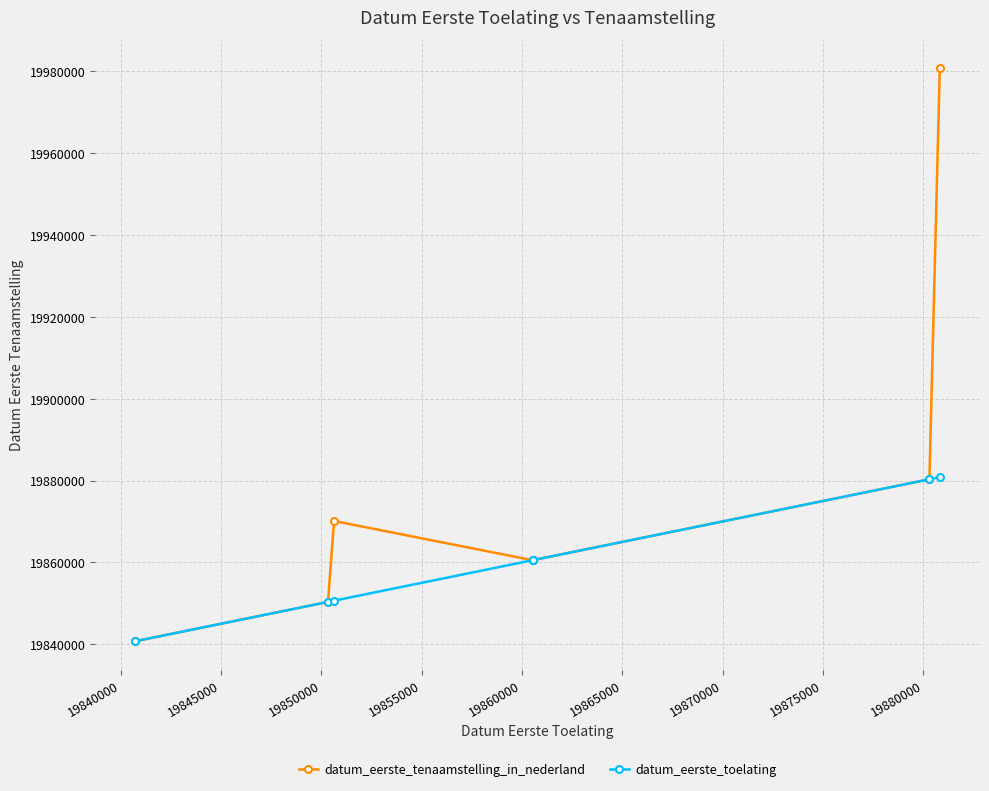

True or false: datum_eerste_toelating and datum_eerste_tenaamstelling_in_nederland cross at least once.

False